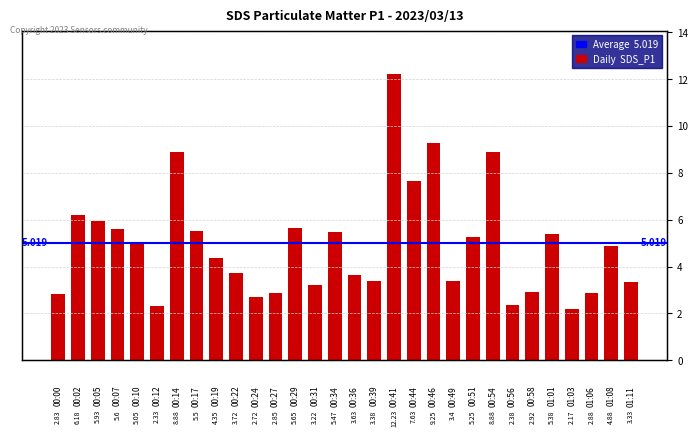

What is the sum of all values?

147.9